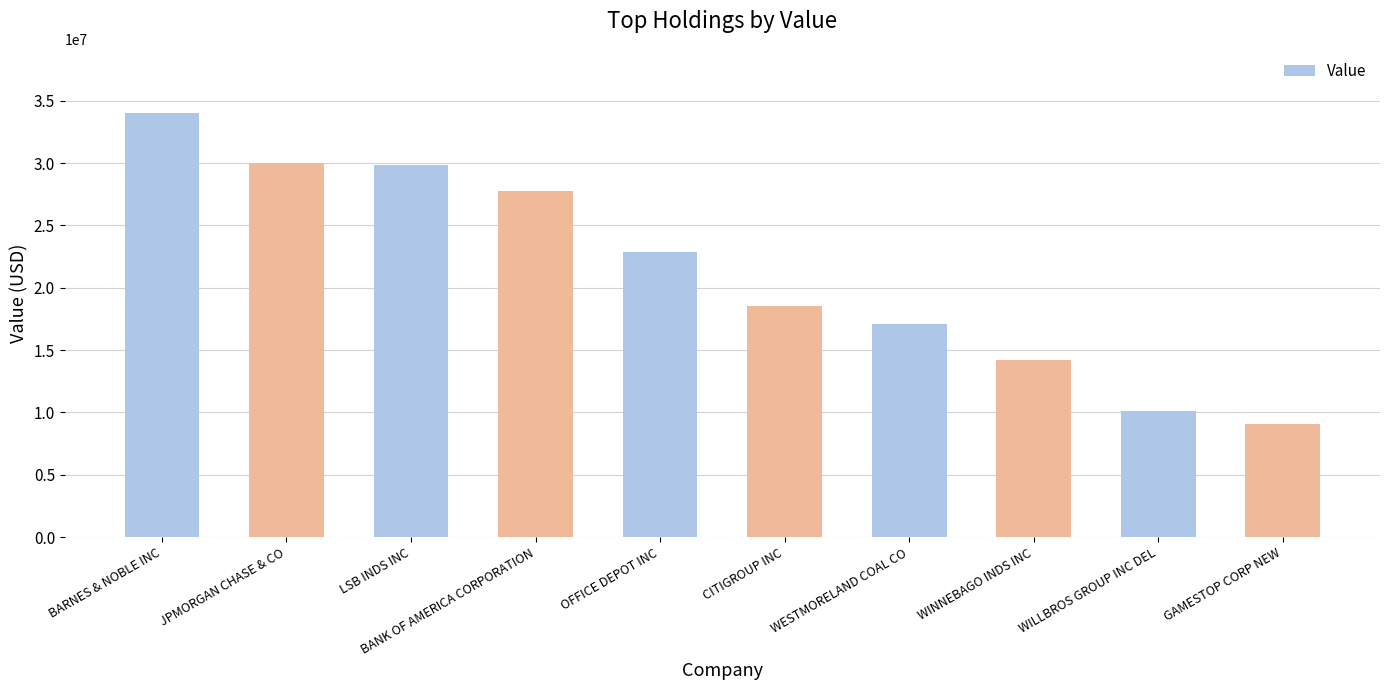

What is the label of the 7th bar from the left?

WESTMORELAND COAL CO